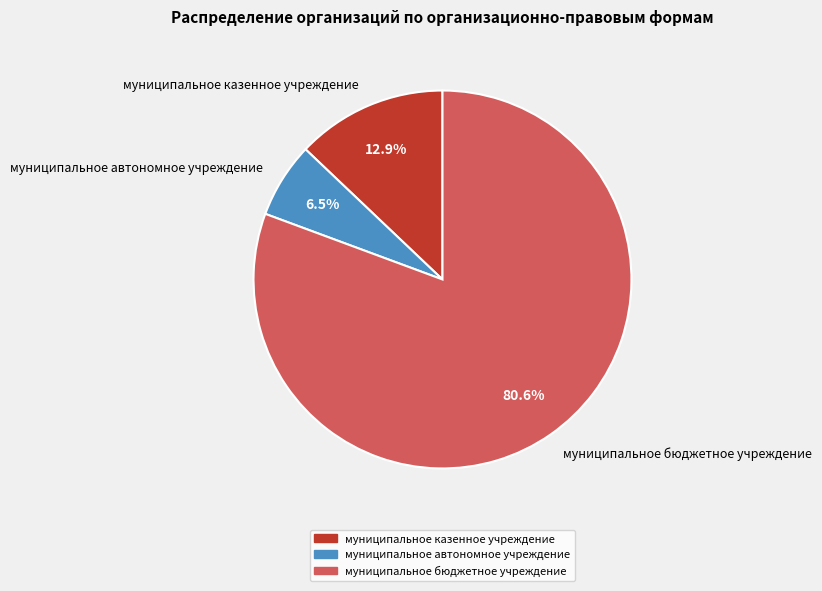

To the nearest percent, what is the average slice percentage?

33%